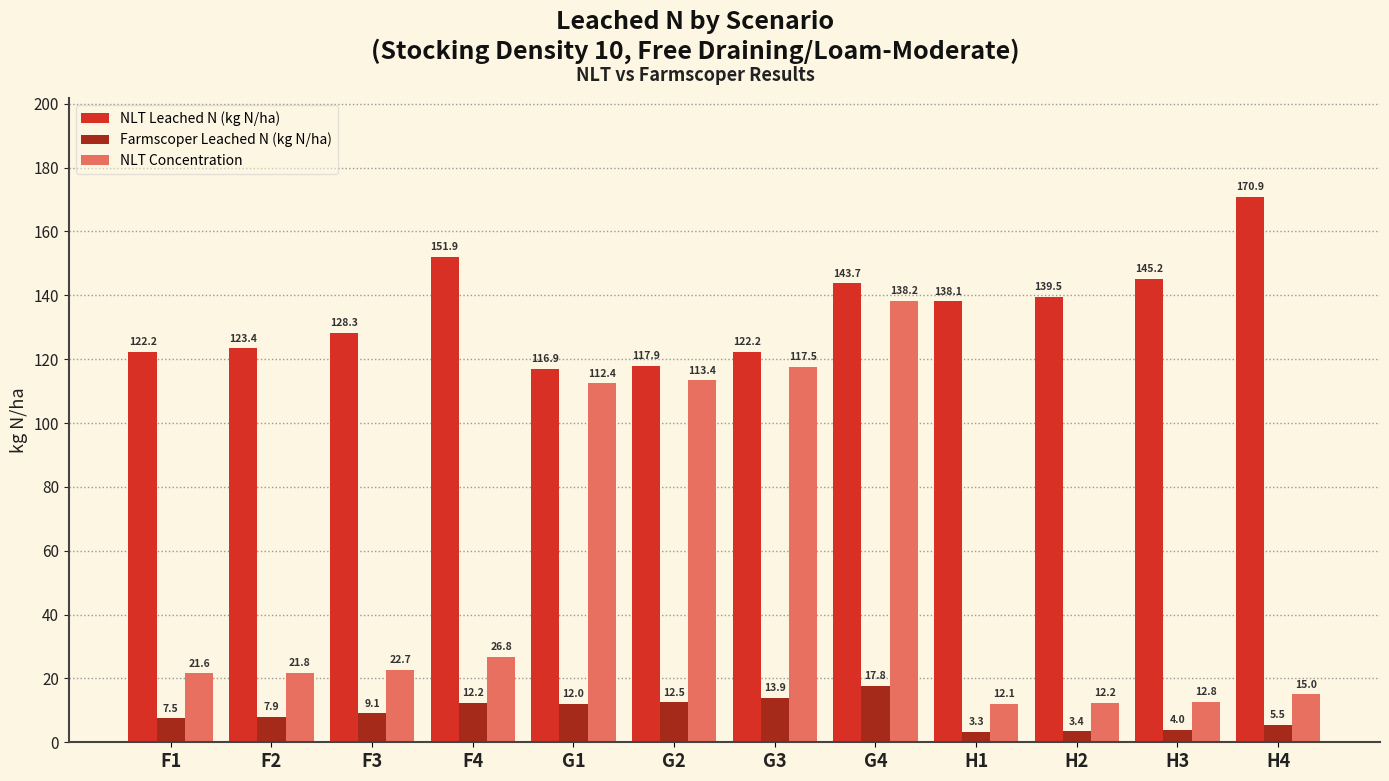

Between F2 and H2, which series saw the biggest shift?

NLT Leached N (kg N/ha)